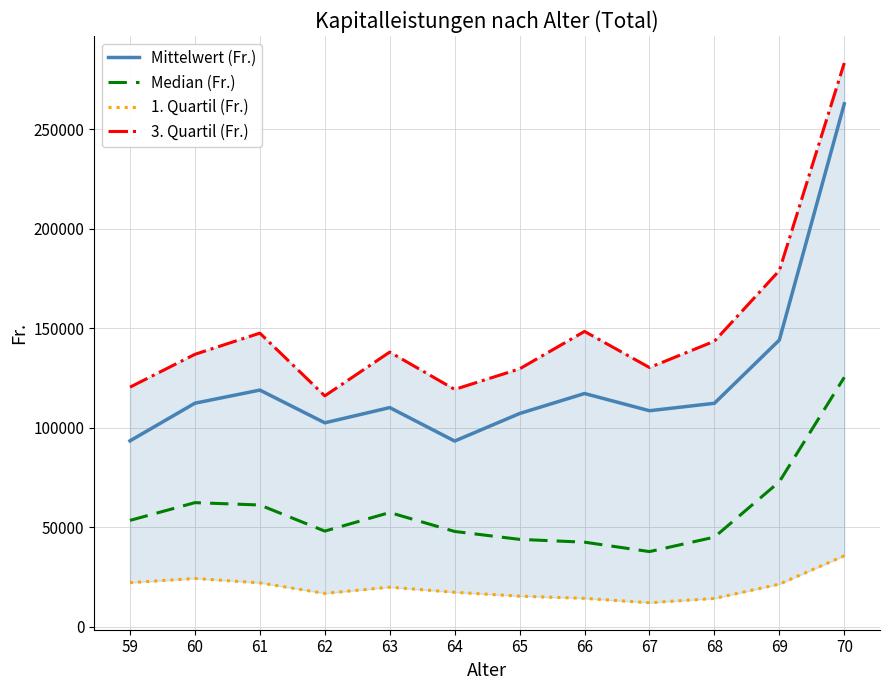

What is the average value of the Median (Fr.) series?

58153.6